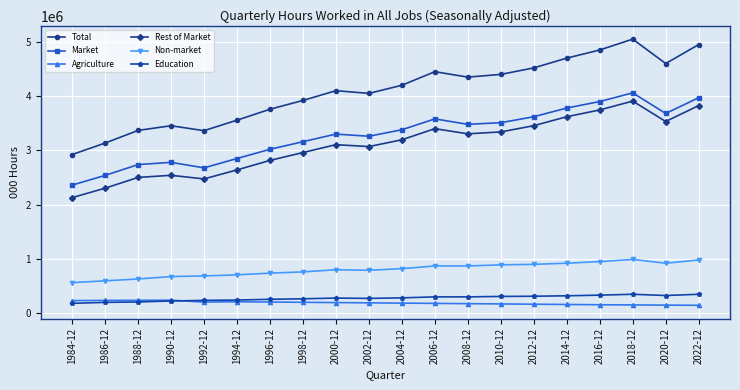

What is the difference between the highest and lowest values at 2008-12?

4175000.0